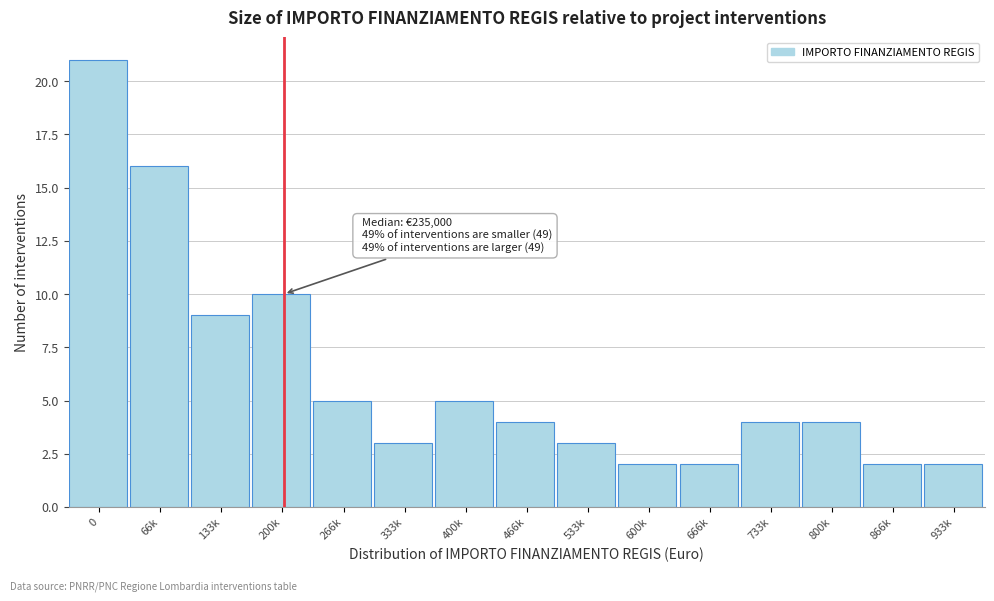

Reading left to right, transcribe all the data shown in this chart.

21	16	9	10	5	3	5	4	3	2	2	4	4	2	2